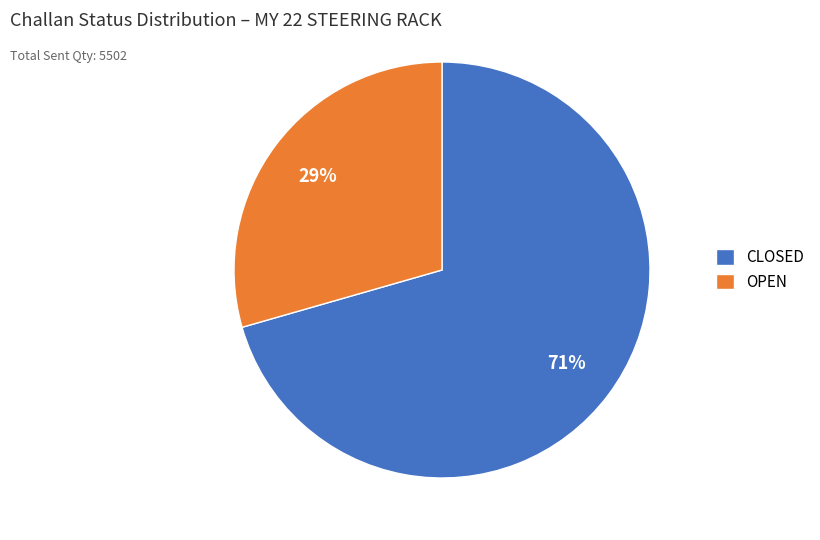

Combined, do OPEN and CLOSED account for over 50%?

Yes